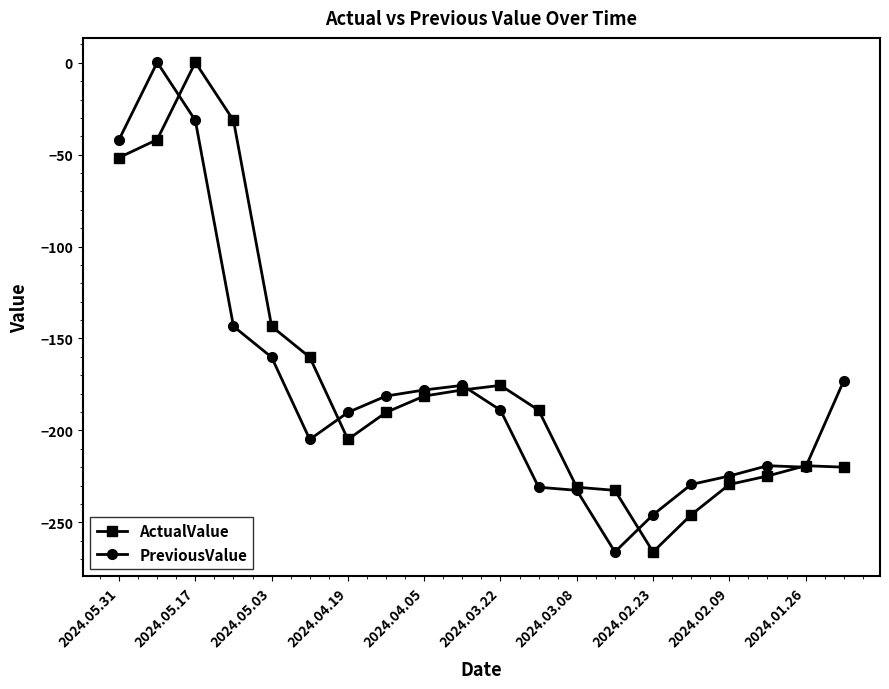

What is the value of the ActualValue point at the 4th from the left?

-31.4